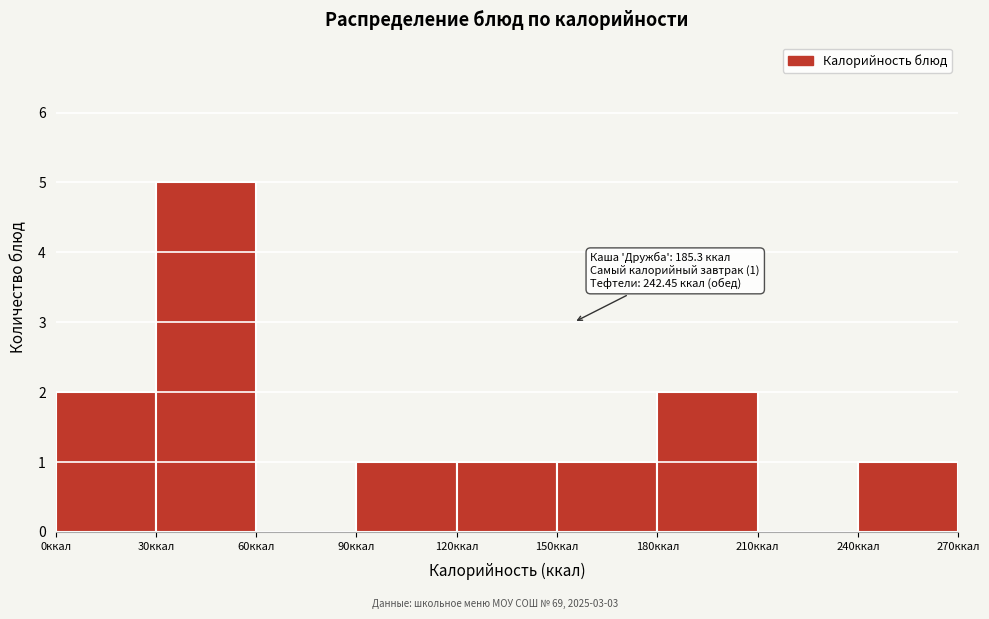

Over which range of the x-axis is the bar tallest?

30 to 60